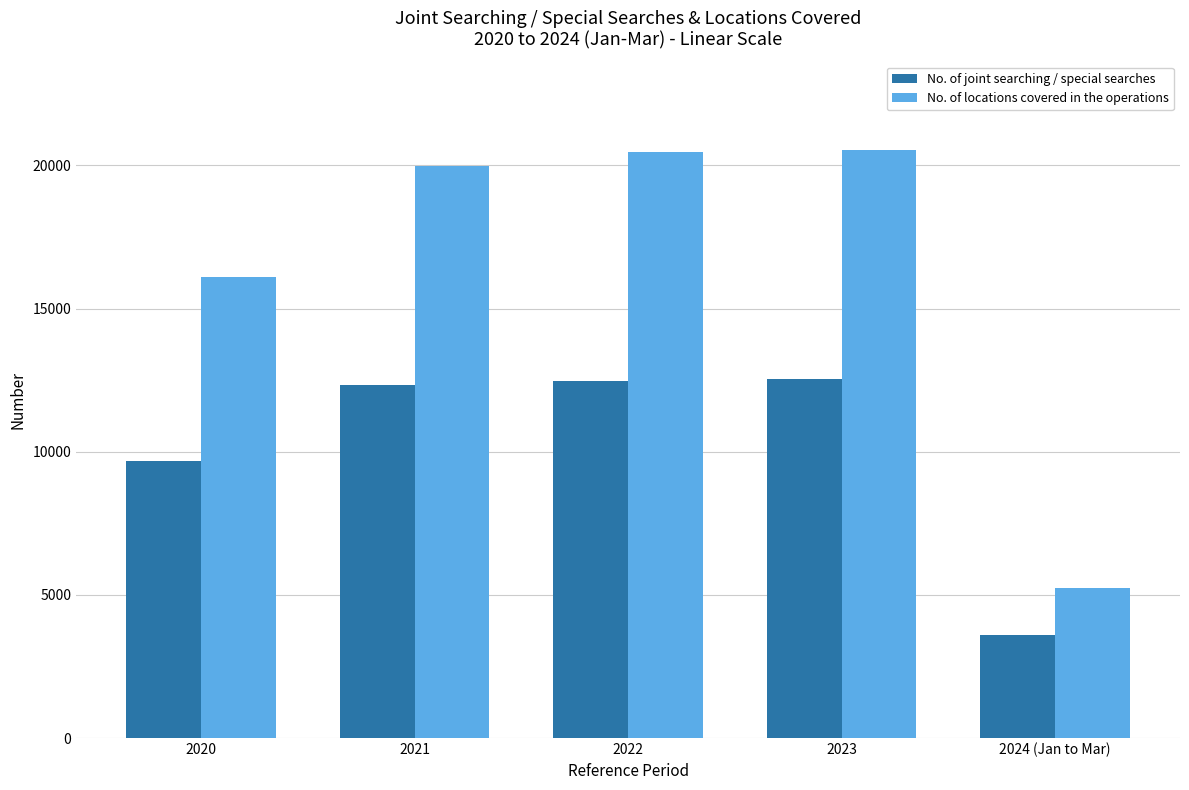

What position from the left is 2024 (Jan to Mar)?

5